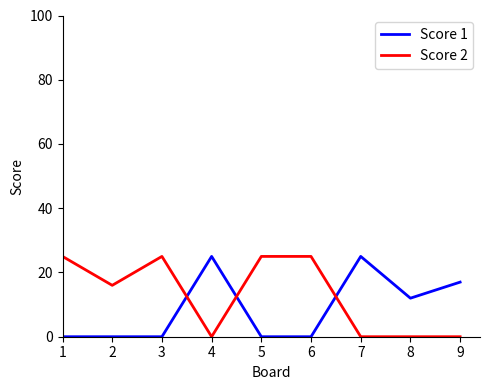

What is the total value across all series at 4?

25